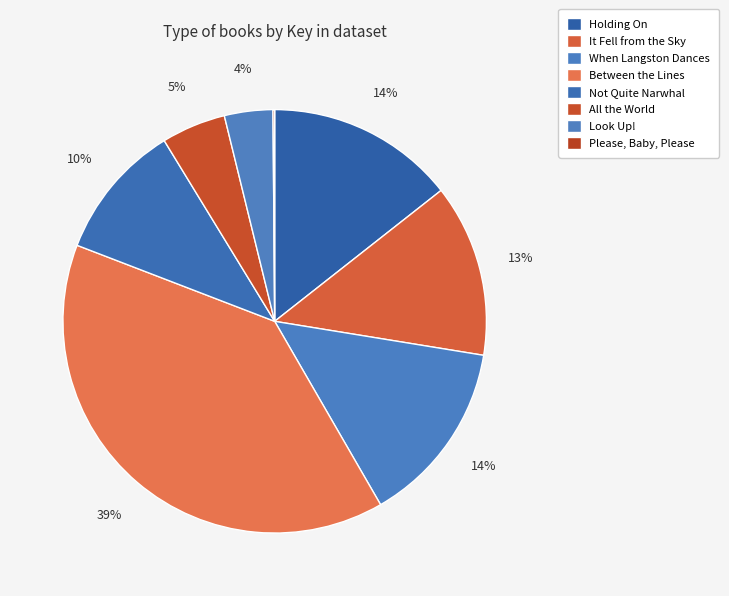

What percentage do Look Up! and All the World together represent?

8.6%